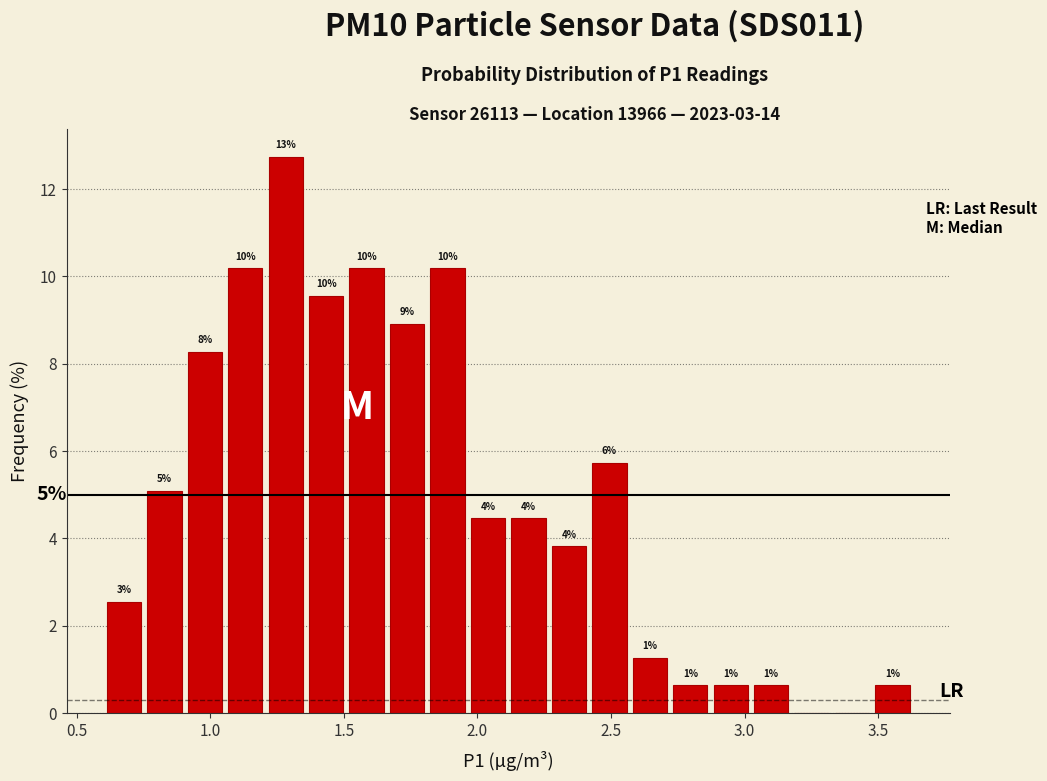

Around what value on the x-axis is the tallest bar? Give the approximate position of its centre, as read against the axis.

1.30